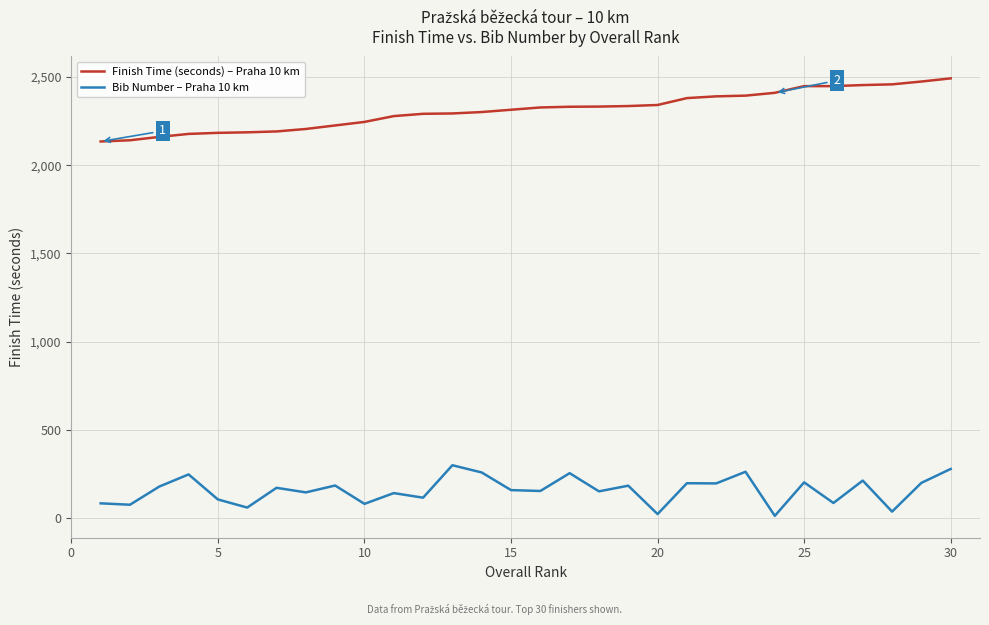

True or false: Finish Time (seconds) – Praha 10 km and Bib Number – Praha 10 km intersect in this chart.

False